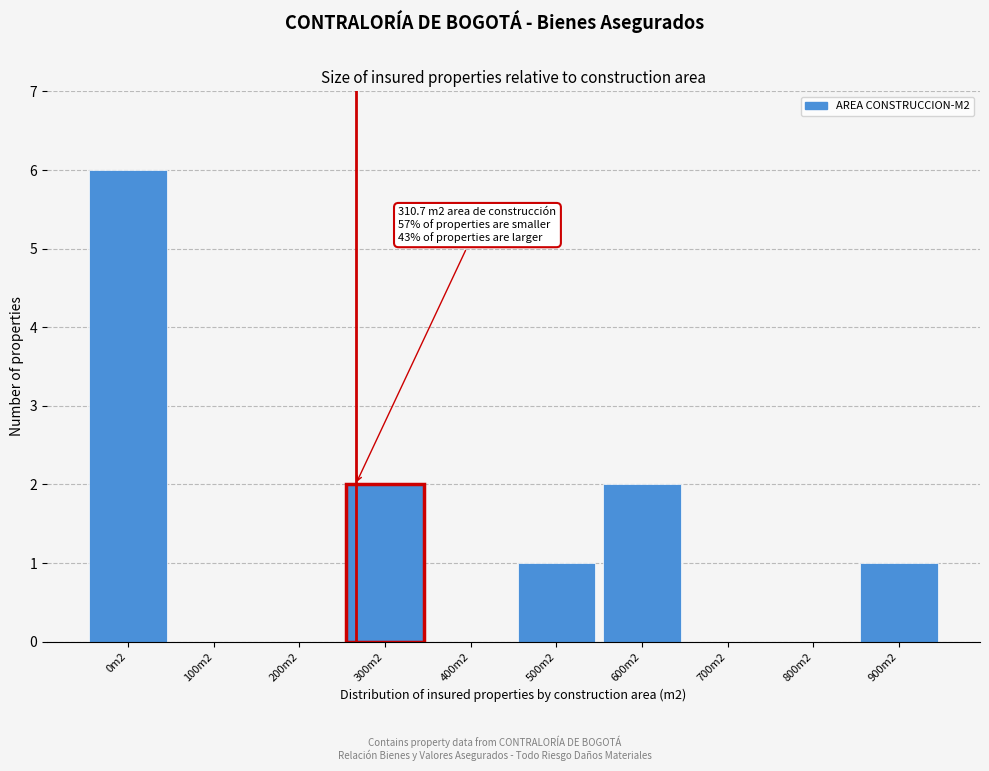

Reading right to left, what are all the values shown in this chart?

900m2=1	800m2=0	700m2=0	600m2=2	500m2=1	400m2=0	300m2=2	200m2=0	100m2=0	0m2=6